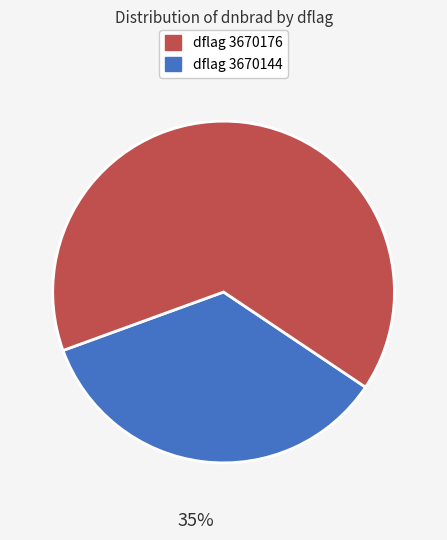

Count the number of slices in the pie.

2